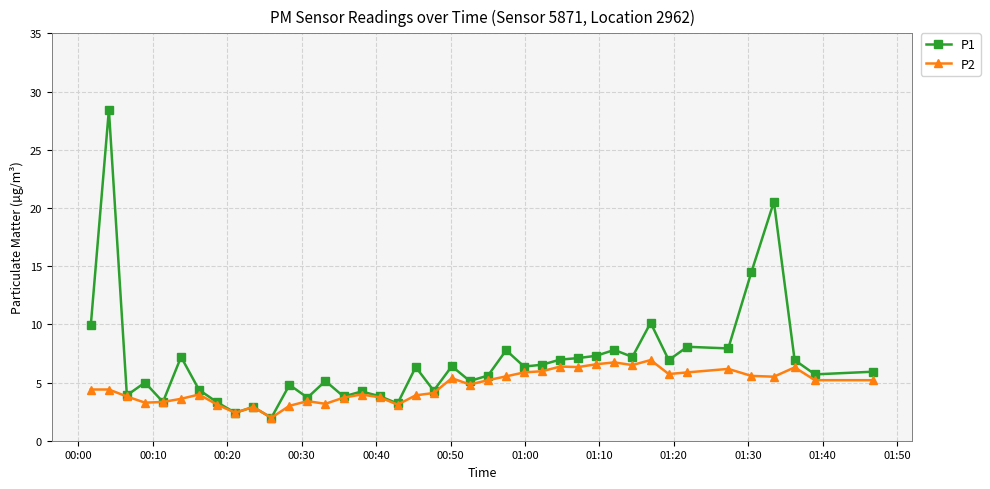

True or false: P2 has more than 0 interior local peaks.

True